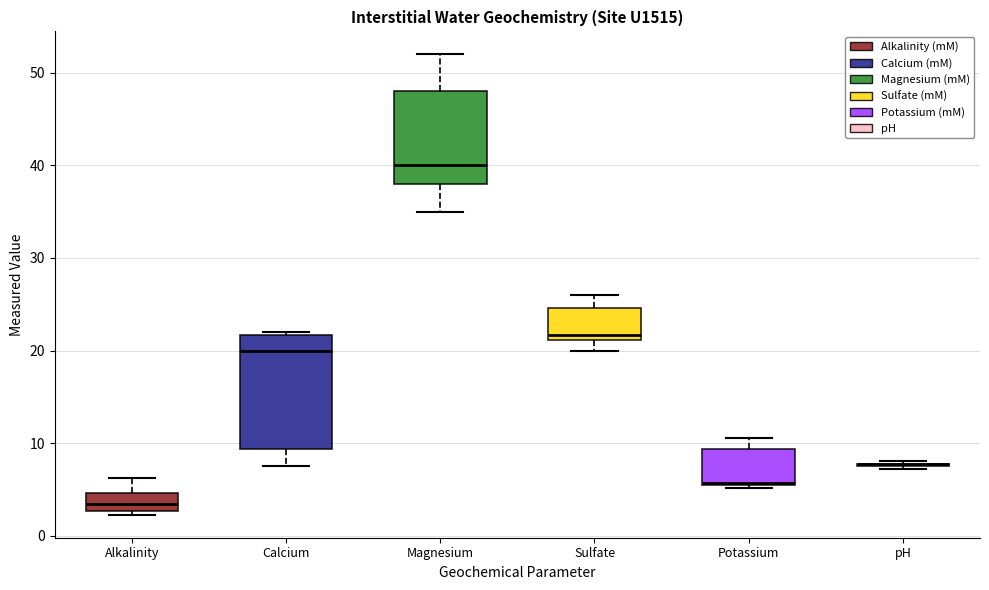

Comparing the boxes themselves (not the whiskers), which one is the tallest?

Calcium